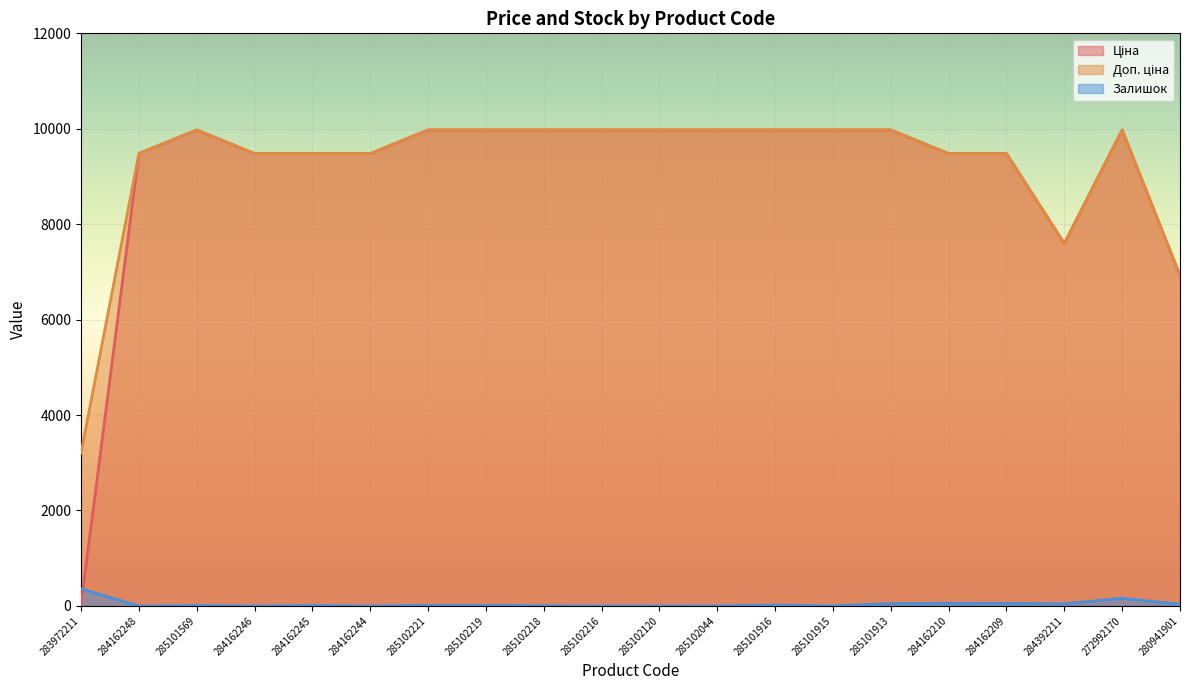

List the series in order of their peak value, highest first.

Ціна, Доп. ціна, Залишок